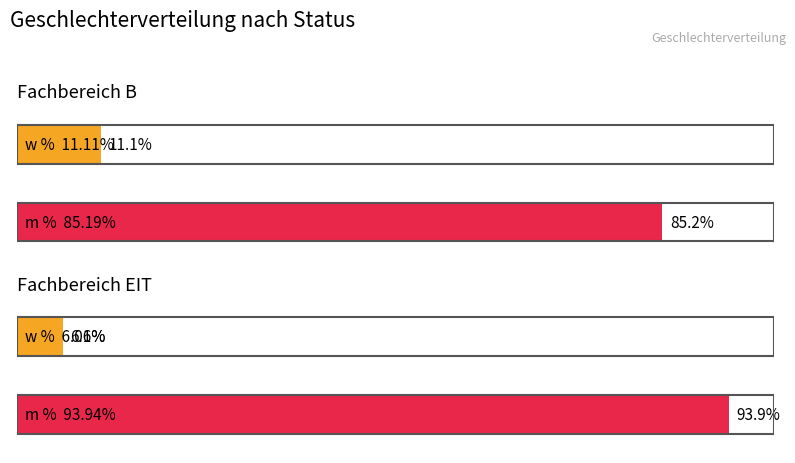

What is the label of the 1st bar from the right?

Fachbereich EIT